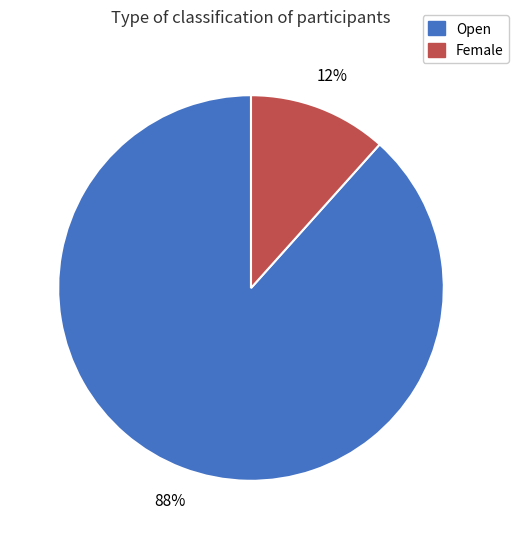

To the nearest percent, what portion does Open represent?

88%